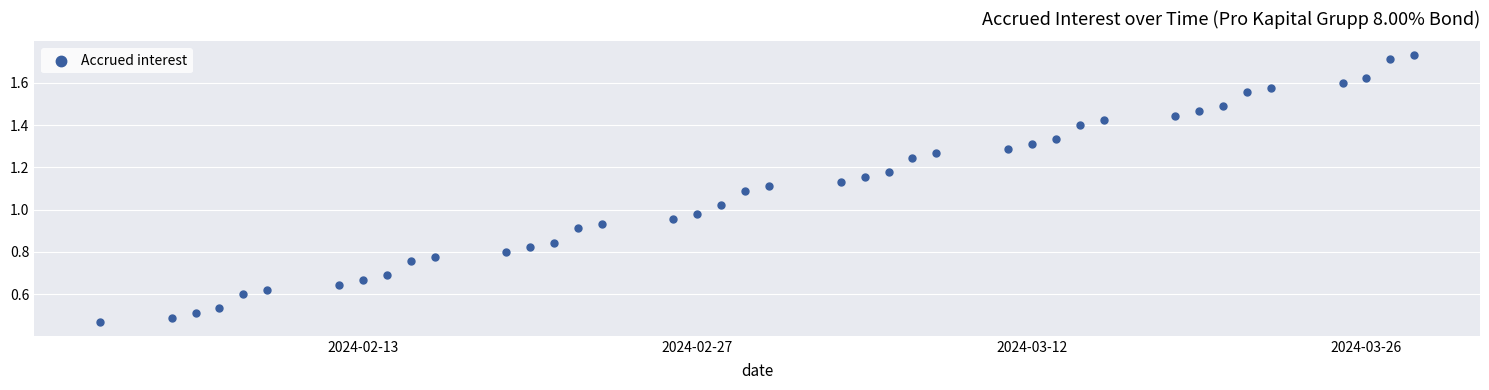

What is the range of X values (max minus min)?

55.0